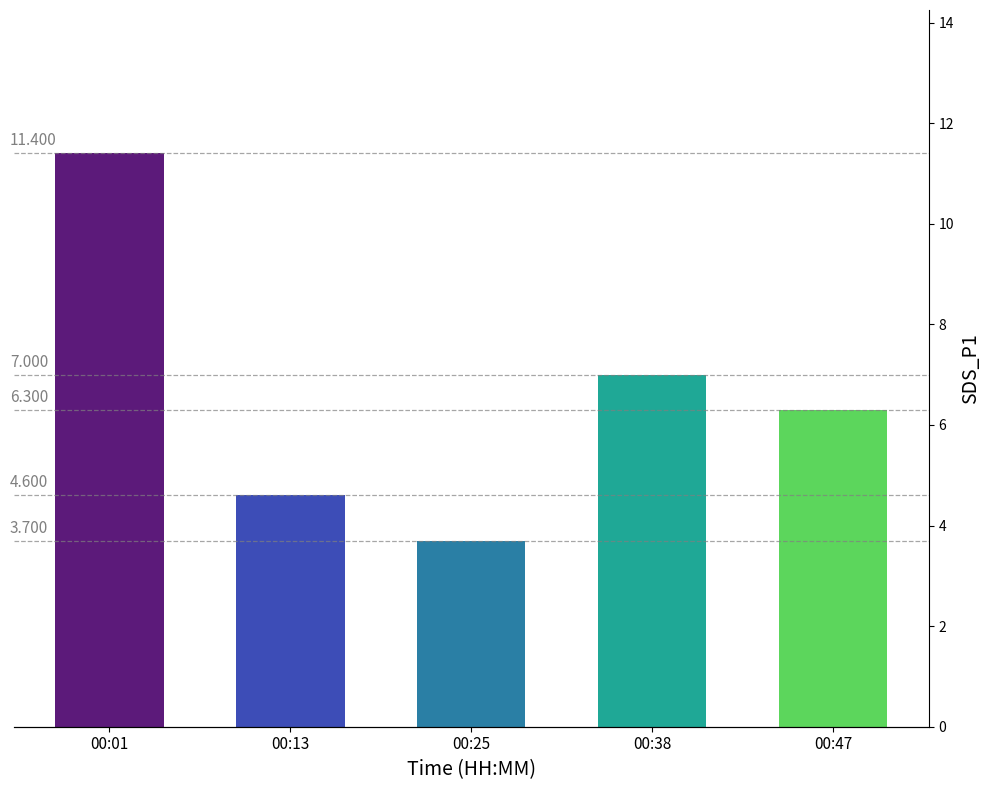

How many bars are there in total?

5